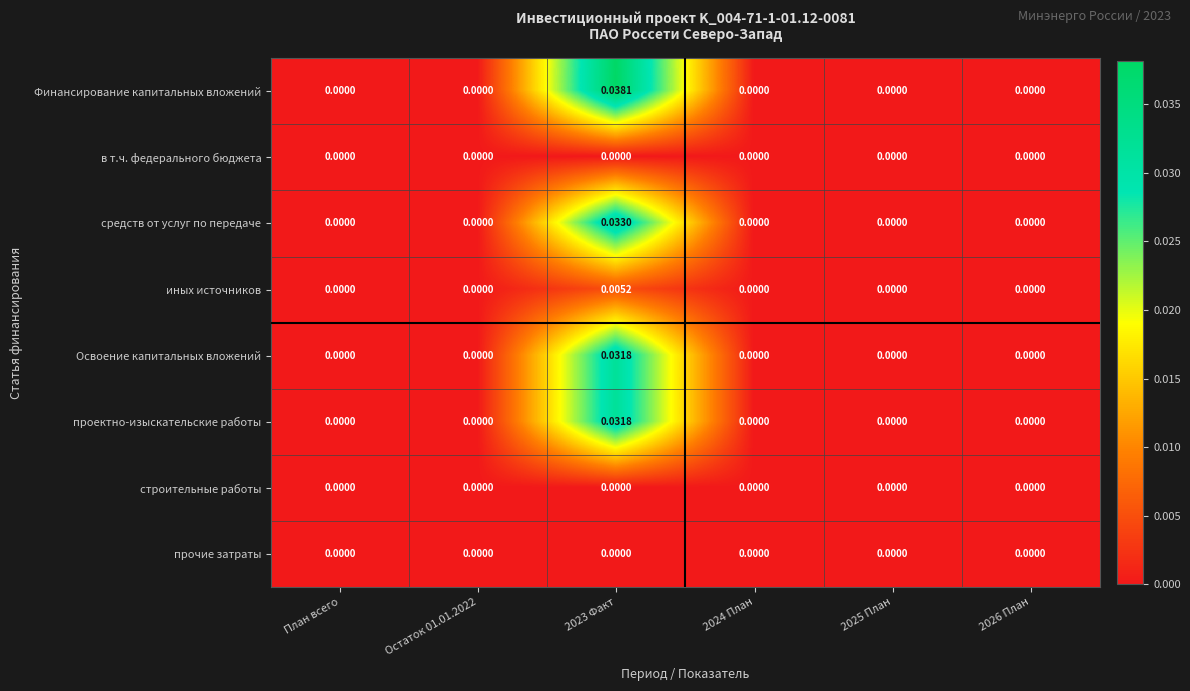

Which series has the largest range (max minus min)?

Финансирование капитальных вложений